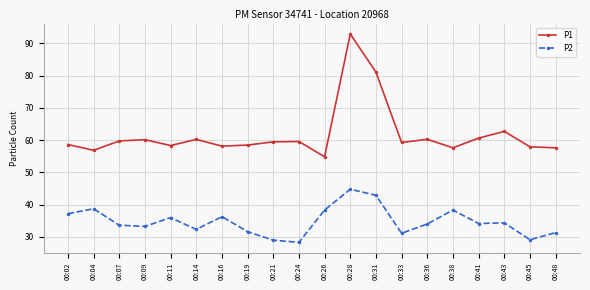

In P1, how many points are lower than both neighbors (excluding endpoints)?

6